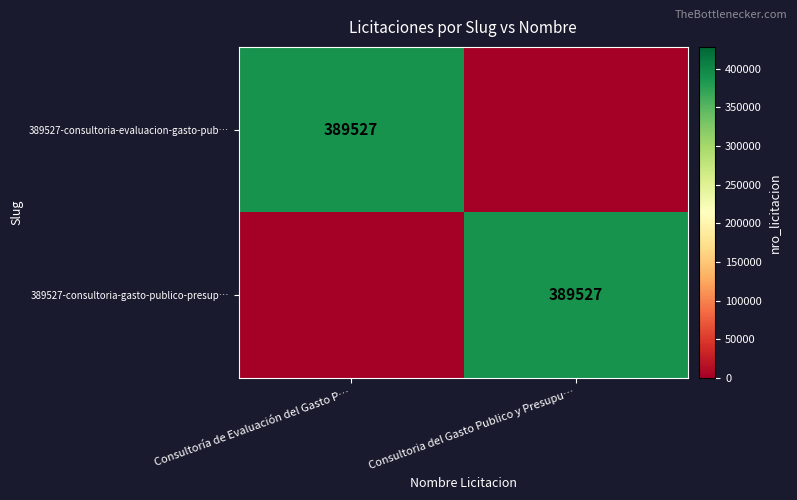

Is it true that 389527-consultoria-evaluacion-gasto-pub… equals 389527 at Consultoría de Evaluación del Gasto P…?

True